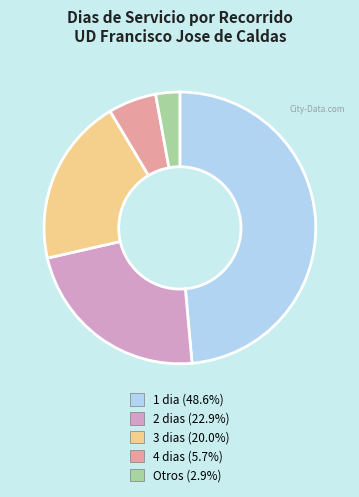

Does any single category account for the majority?

No